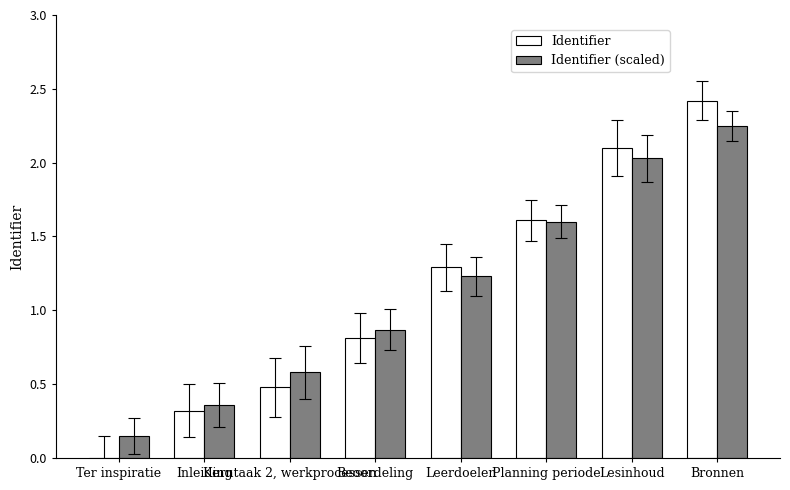

What is the sum of all Identifier (scaled) values?

9.1